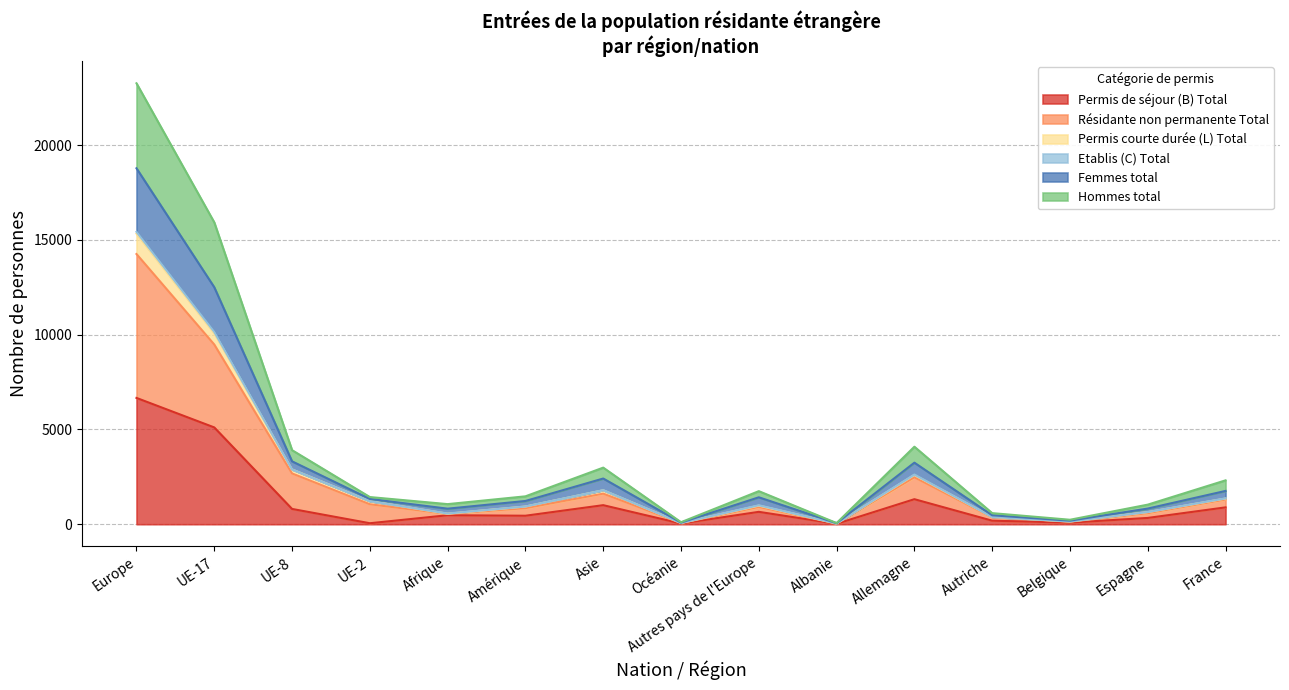

Does the chart have visible grid lines?

Yes